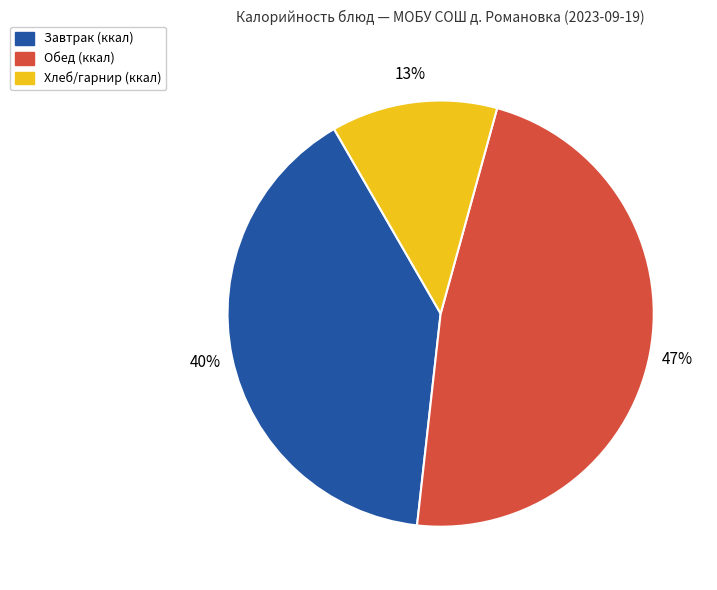

Does any single category account for the majority?

No